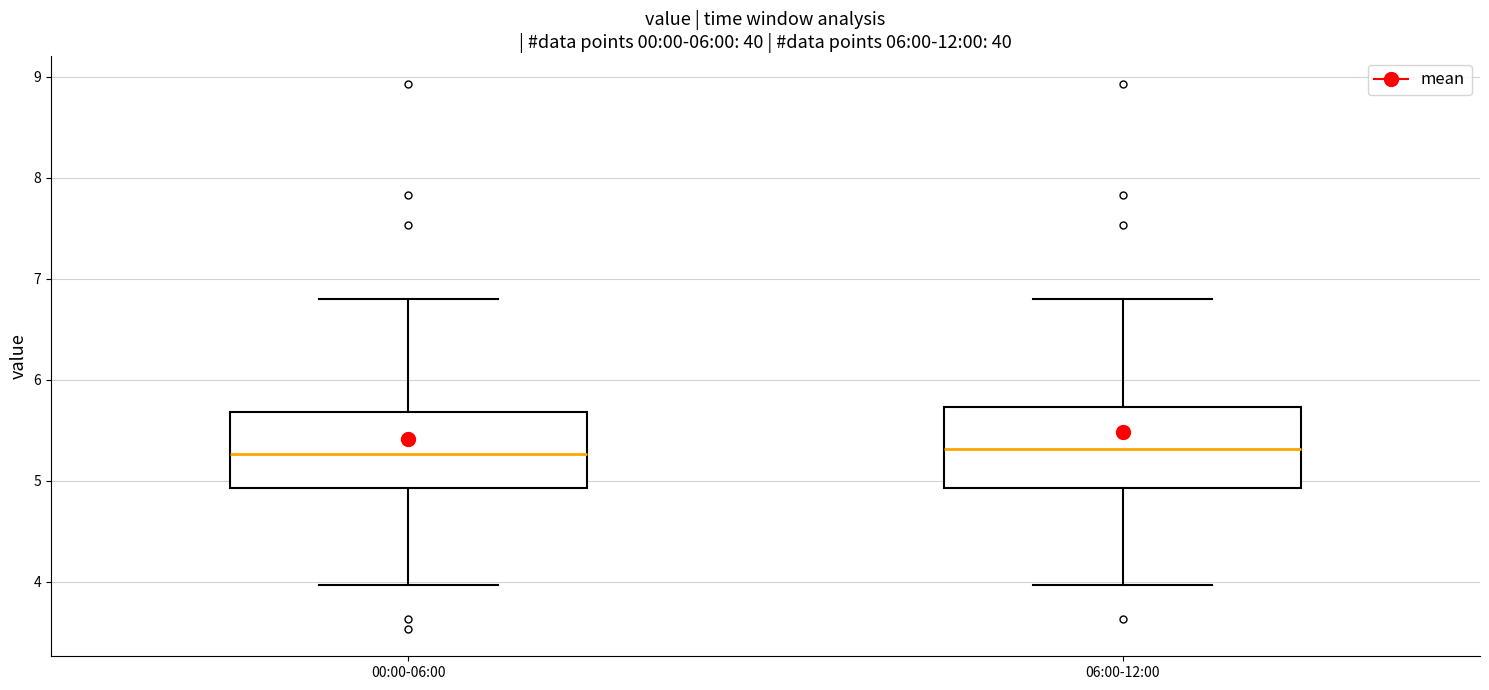

Reading left to right, read every box against the y-axis: the position of its median line, the range the box covers, and the ends of its whiskers. The values are not printed on the chart, so give them approximately, as read against the axis.

00:00-06:00: median 5.3, box 4.9 to 5.7, whiskers 4.0 to 6.8
06:00-12:00: median 5.3, box 4.9 to 5.7, whiskers 4.0 to 6.8